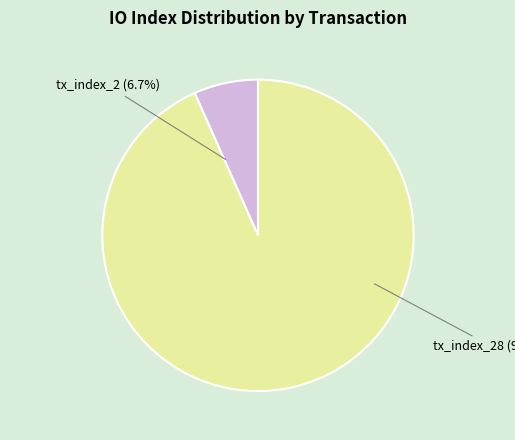

Which category accounts for the majority?

tx_index_28